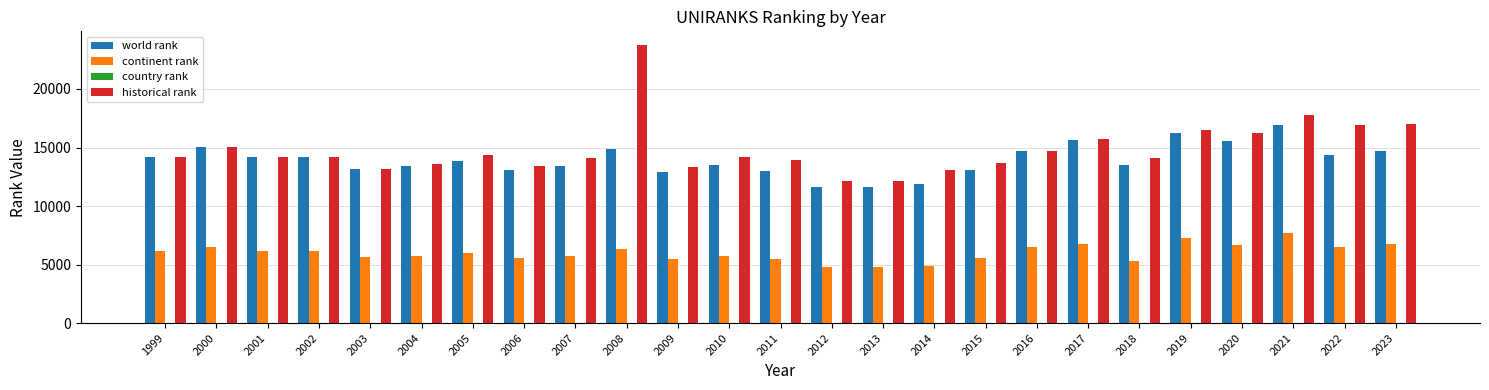

Which series changed the most between 2008 and 2010?

historical rank